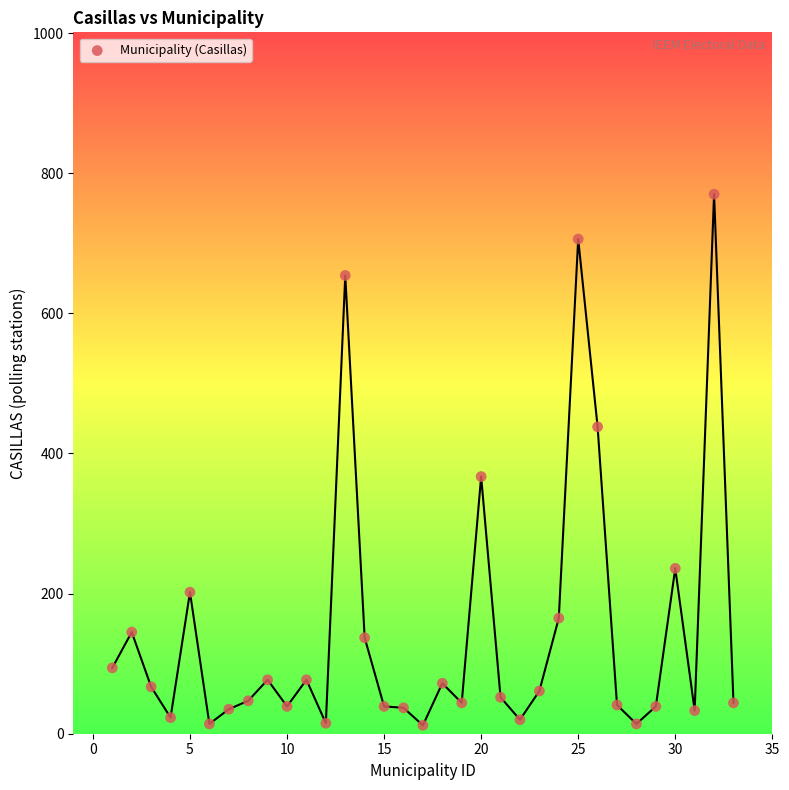

What Y value in the scatter plot is closest to 391?

367